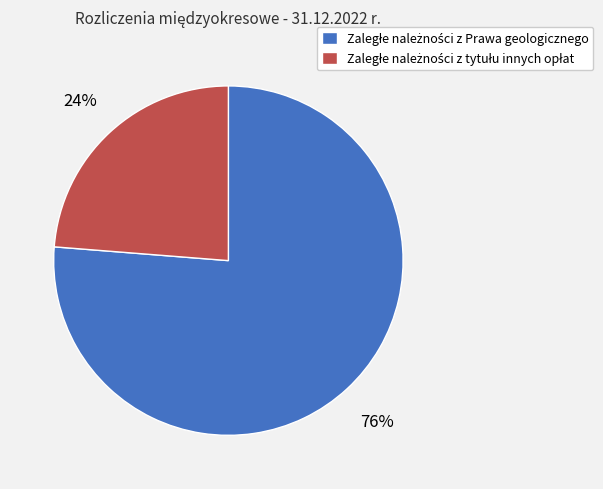

Does any single category account for the majority?

Yes